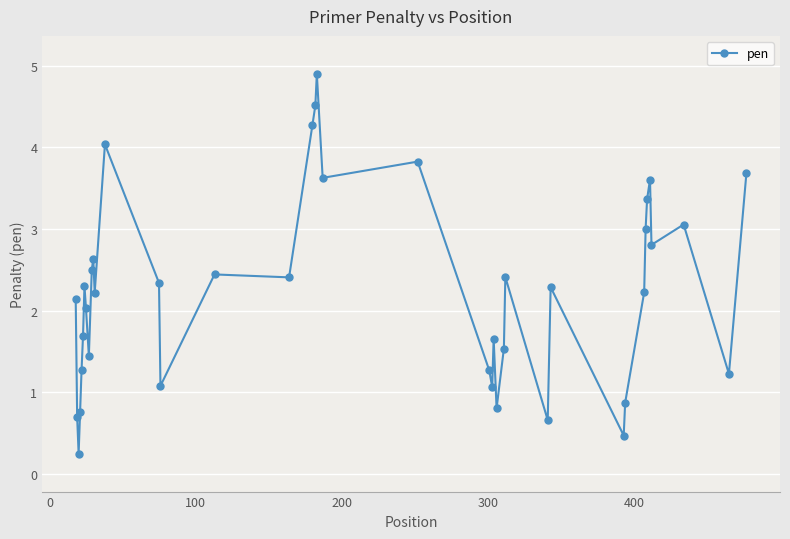

True or false: there are more than 2 points higher than both neighbors.

True